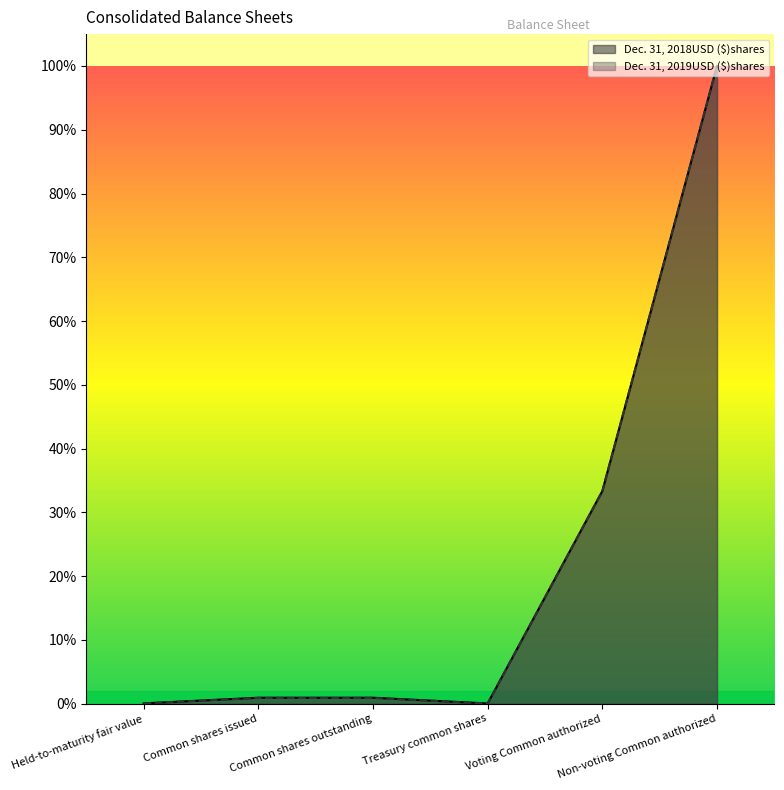

Which series changed the most between Common shares issued and Common shares outstanding?

Dec. 31, 2019USD ($)shares